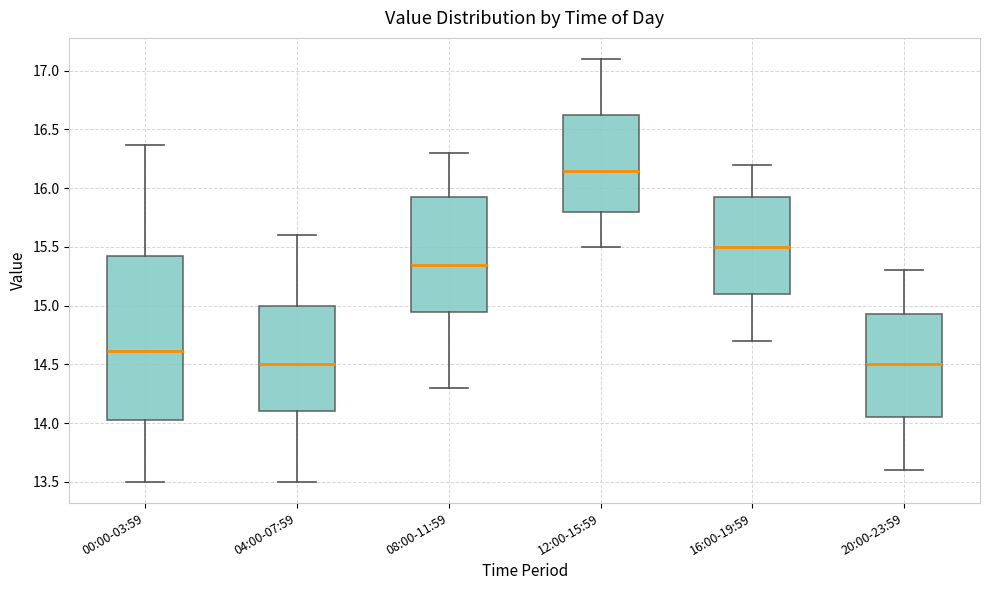

Comparing the boxes themselves (not the whiskers), which one is the tallest?

00:00-03:59